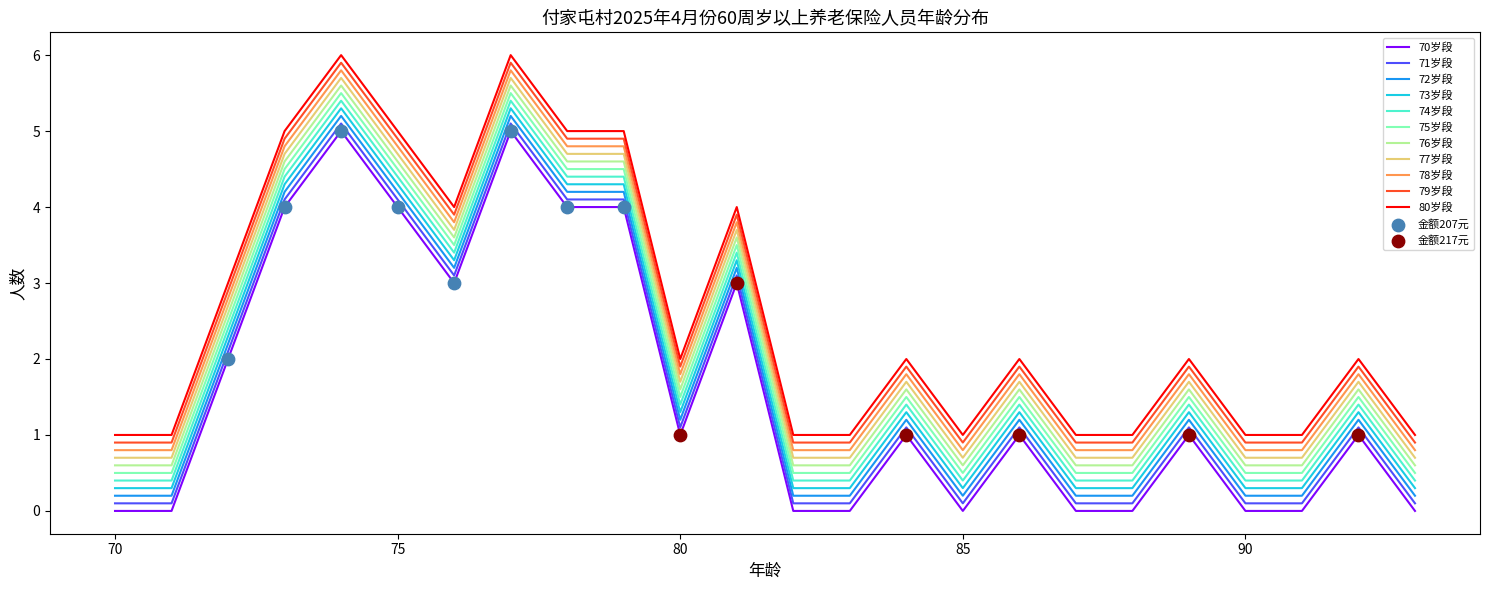

What is the maximum value shown in the chart?

6.0